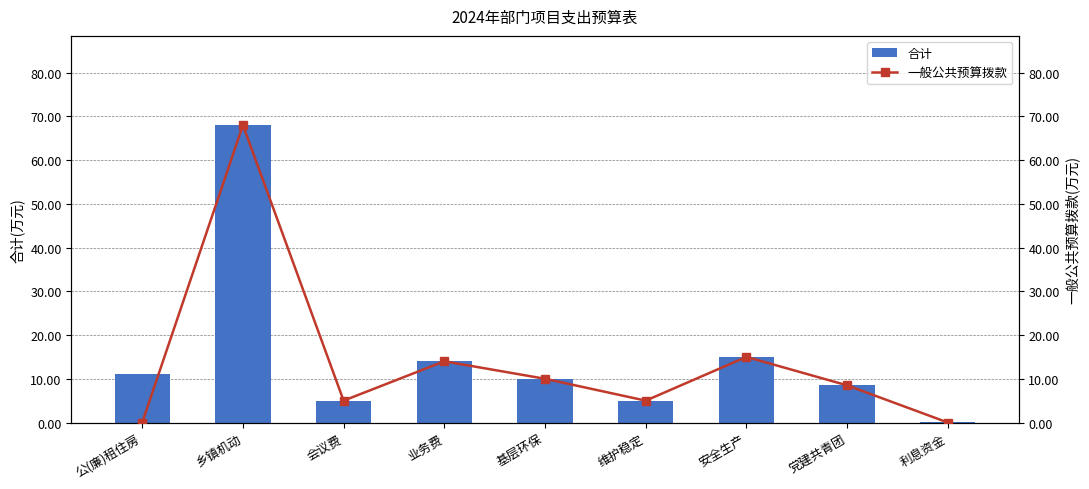

Is the value of 合计 at 公(廉)租住房 greater than the value of 一般公共预算拨款 at 公(廉)租住房?

Yes